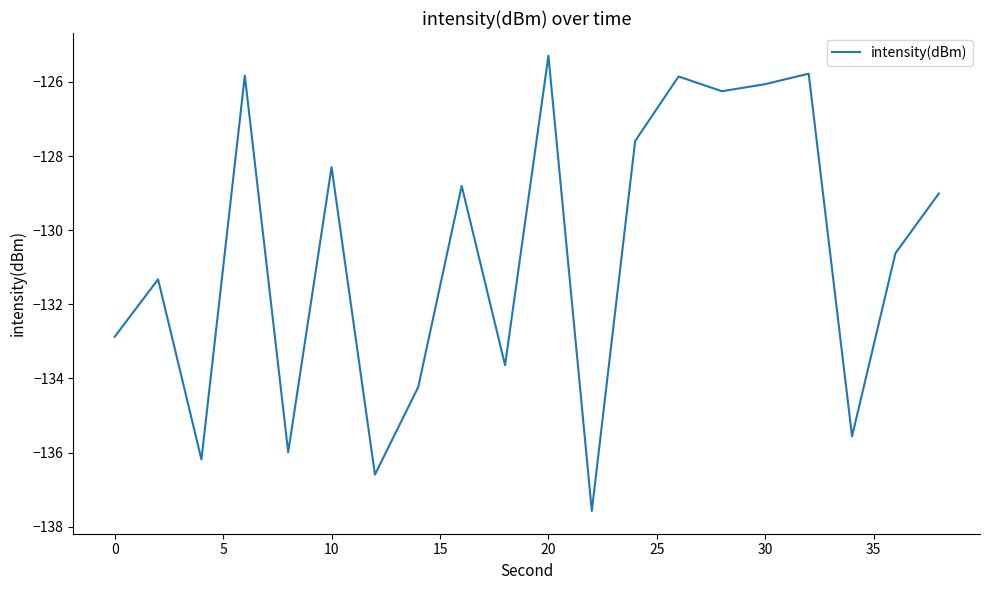

How many interior local peaks (higher than both neighbors) does the data have?

7